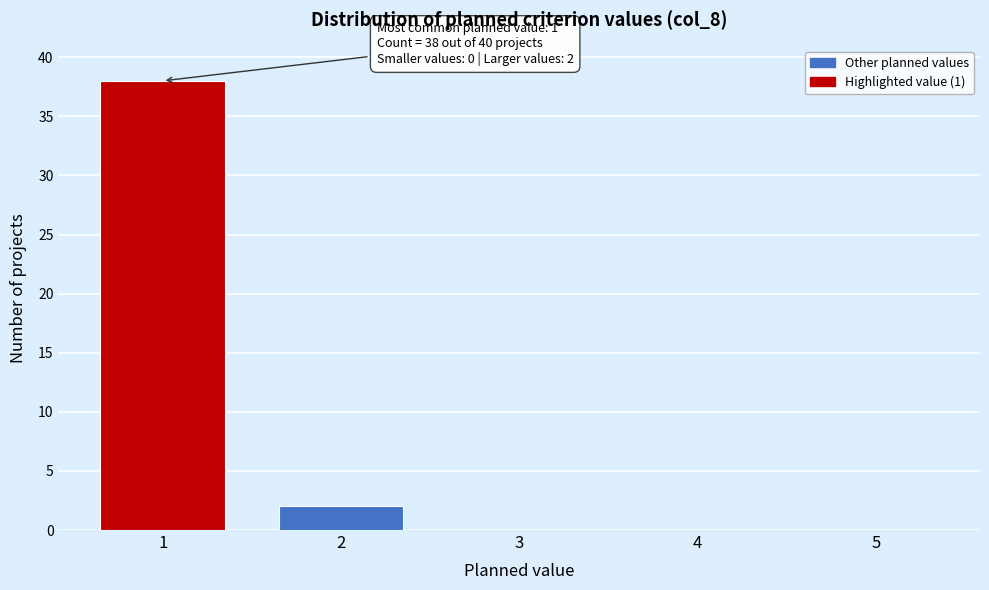

Reading right to left, list all the values displayed in this chart.

5=0	4=0	3=0	2=2	1=38